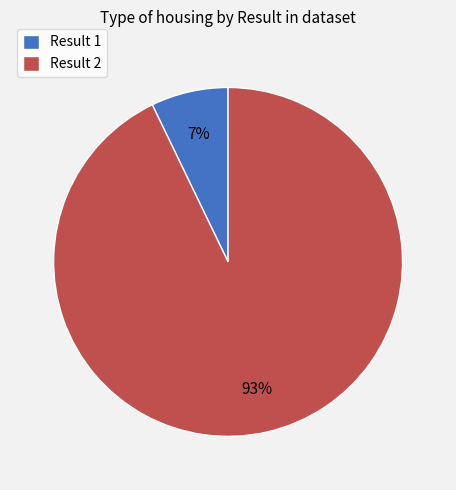

To the nearest percent, what is the difference between the largest and smallest slice percentages?

86%